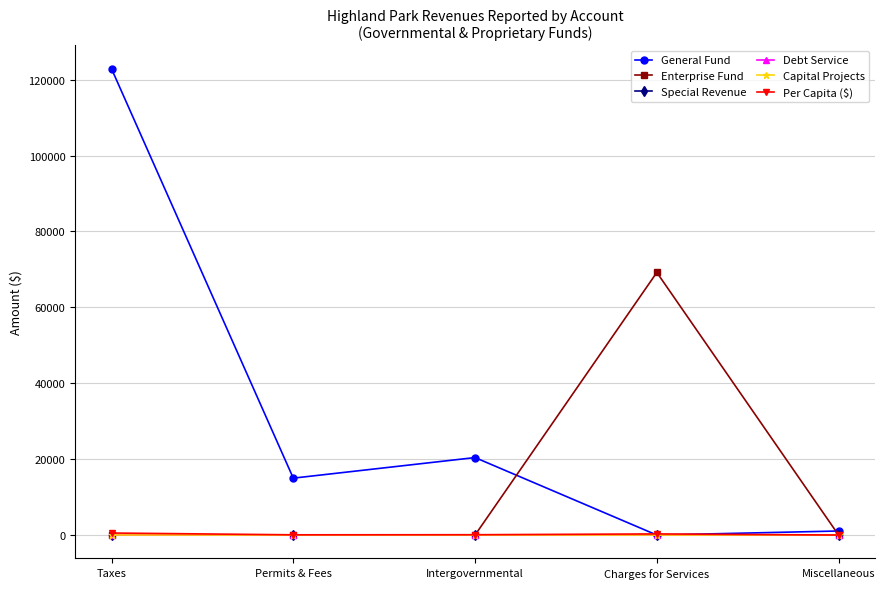

Which series has the largest total across all categories?

General Fund